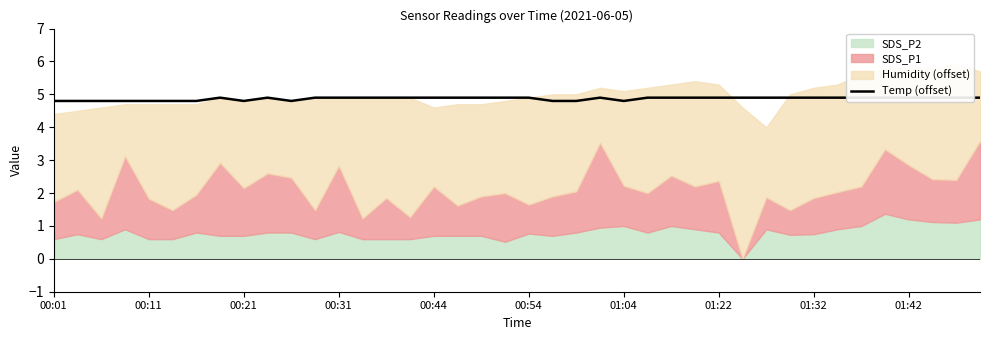

The chart shows a value of 4.9 at 38. True or false?

True